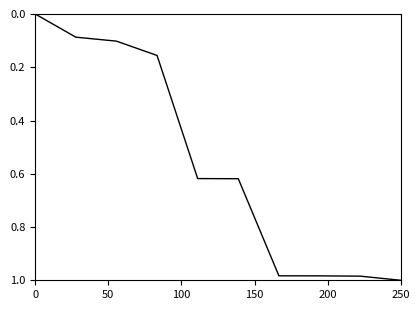

Is this an area chart (filled region under the line)?

No